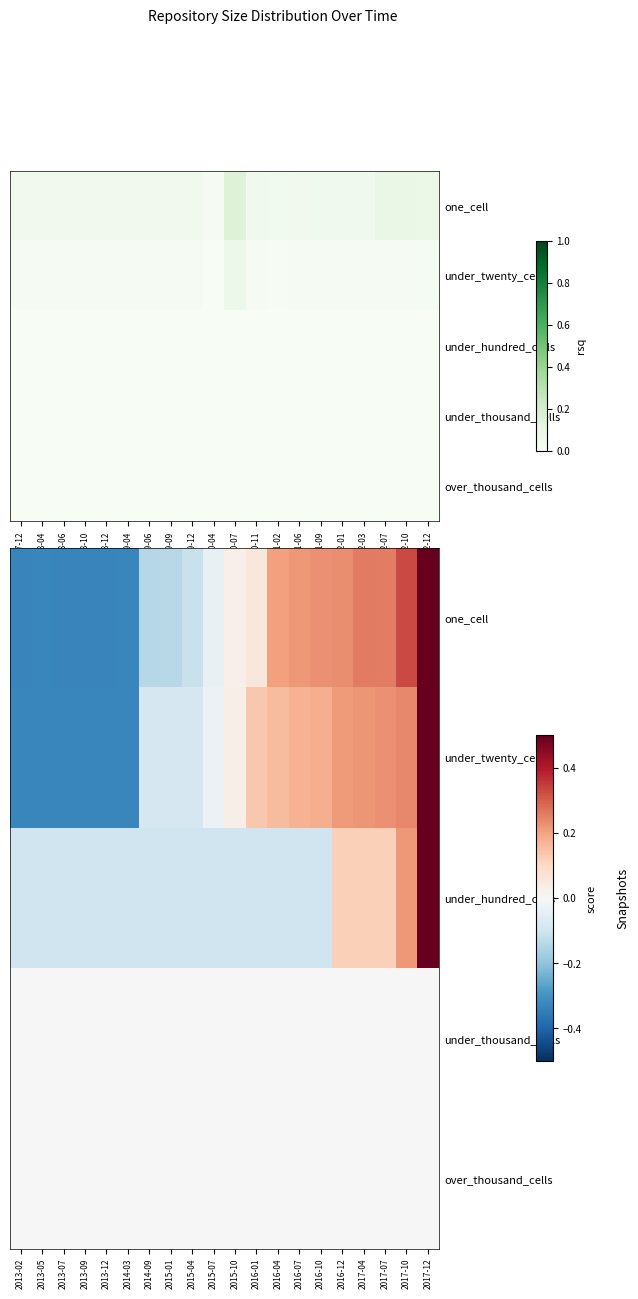

How many data points in under_hundred_cells are above 0?

5